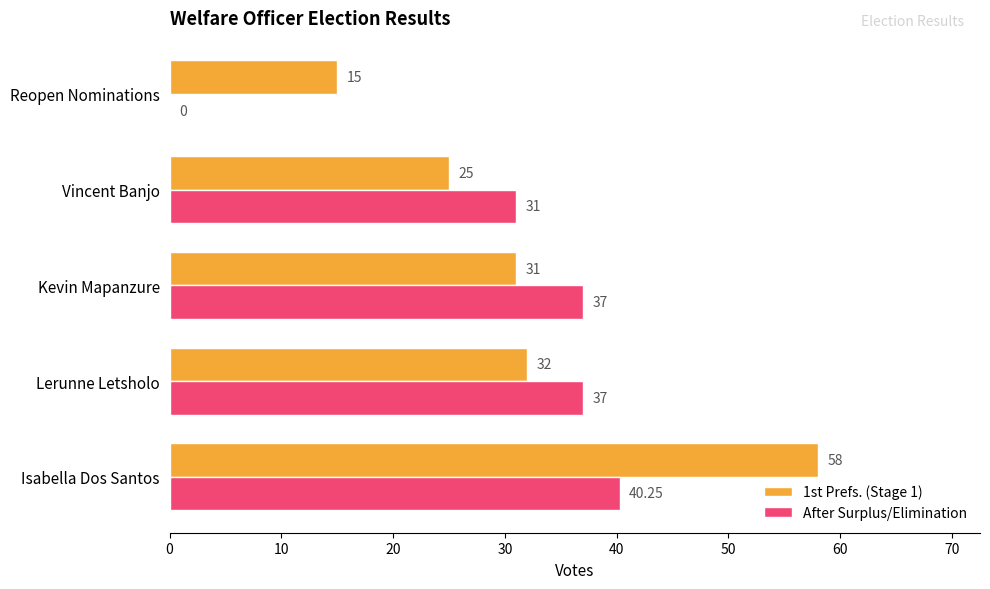

At which label is 1st Prefs. (Stage 1) closest to 36?

Lerunne Letsholo